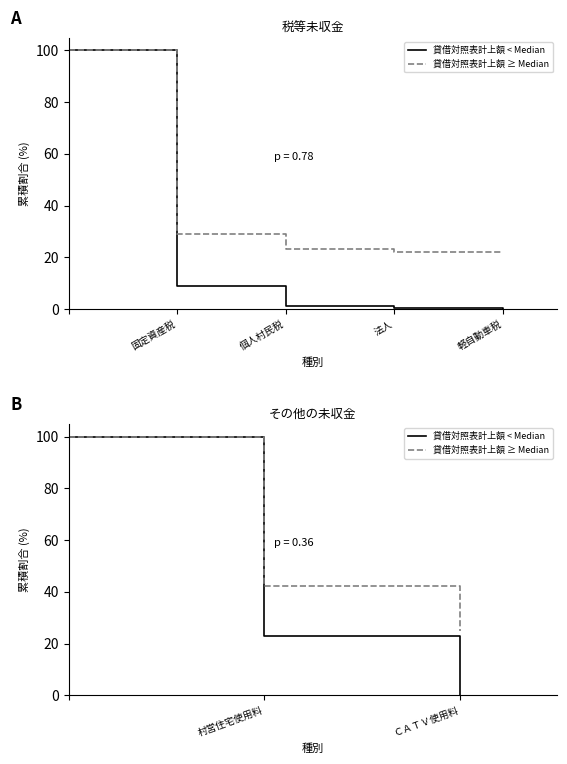

The 貸借対照表計上額 ≥ Median series shows 152.7 at 固定資産税. True or false?

False